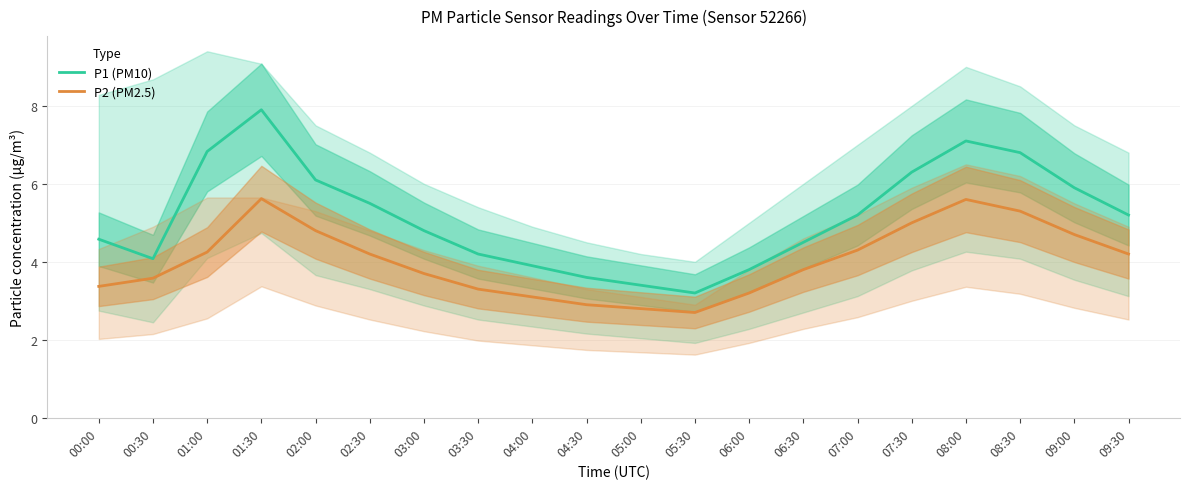

How many data points in P2 (PM2.5) are above 4?

10